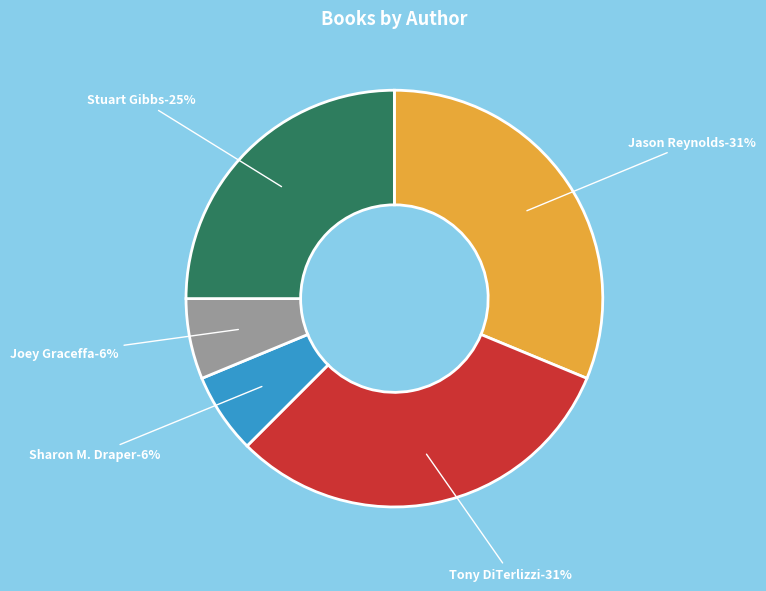

True or false: Tony DiTerlizzi (1260044) accounts for 20% of the total.

False